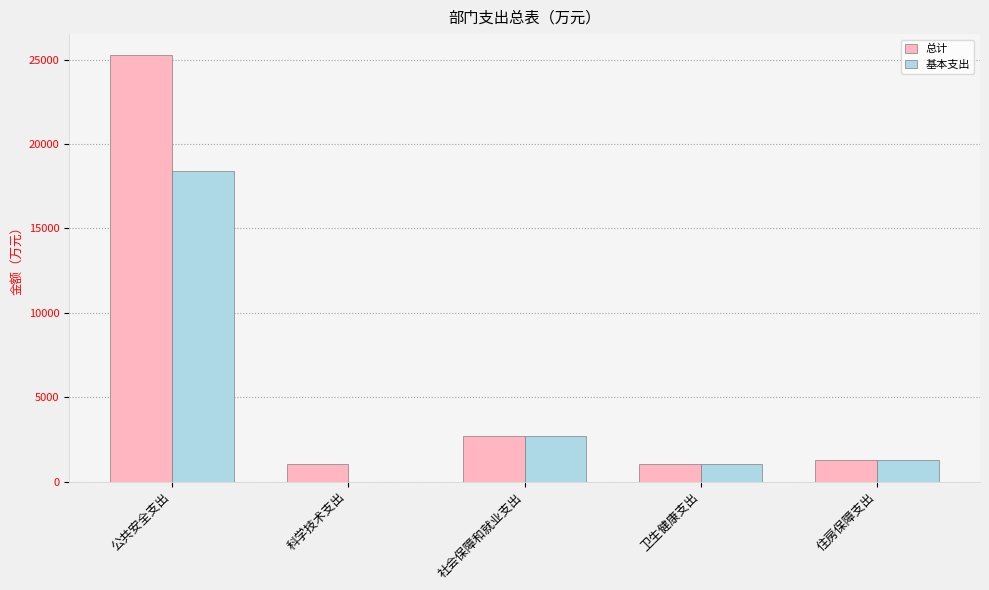

Which series changed the most between 公共安全支出 and 社会保障和就业支出?

总计